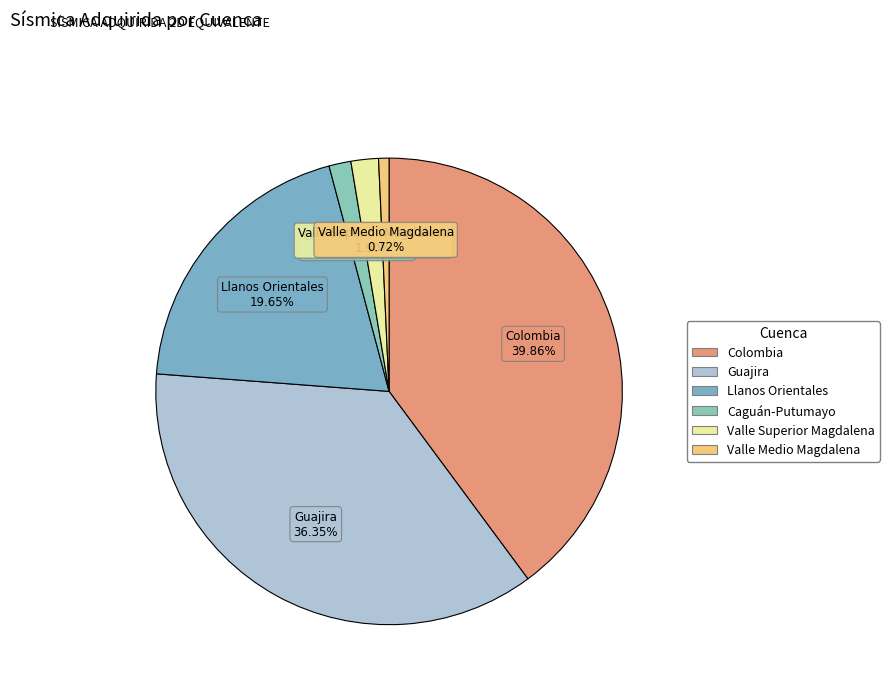

What is the total percentage of Colombia and Valle Medio Magdalena?

40.6%